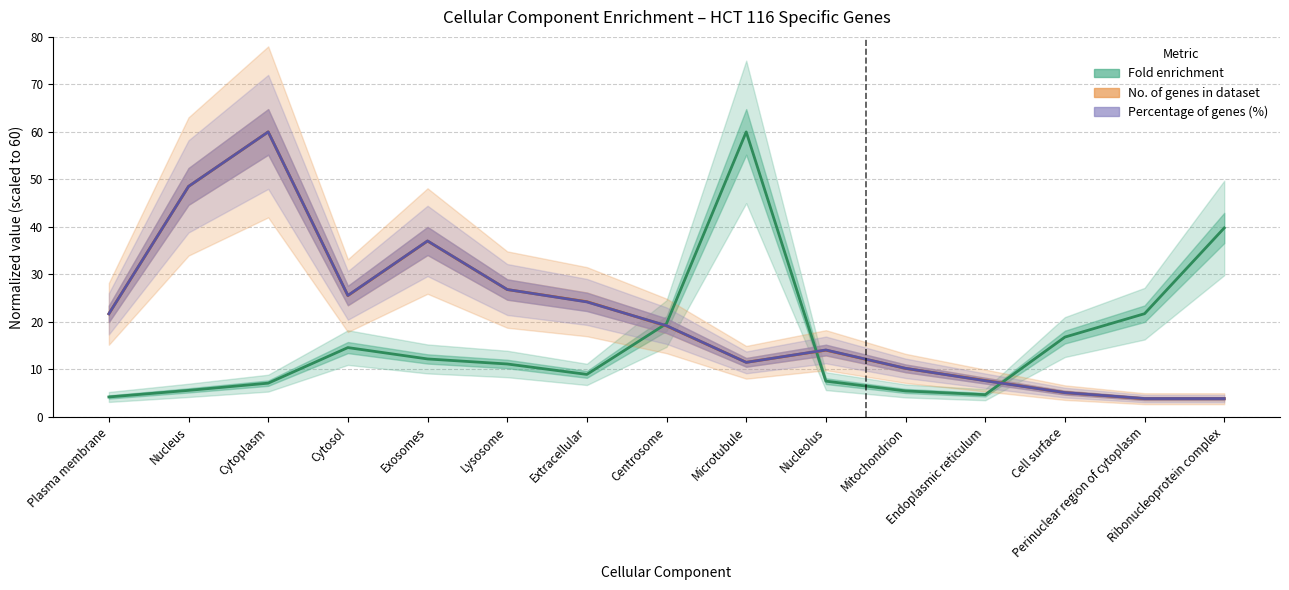

How many times do Fold enrichment and Percentage of genes (%) cross each other?

3